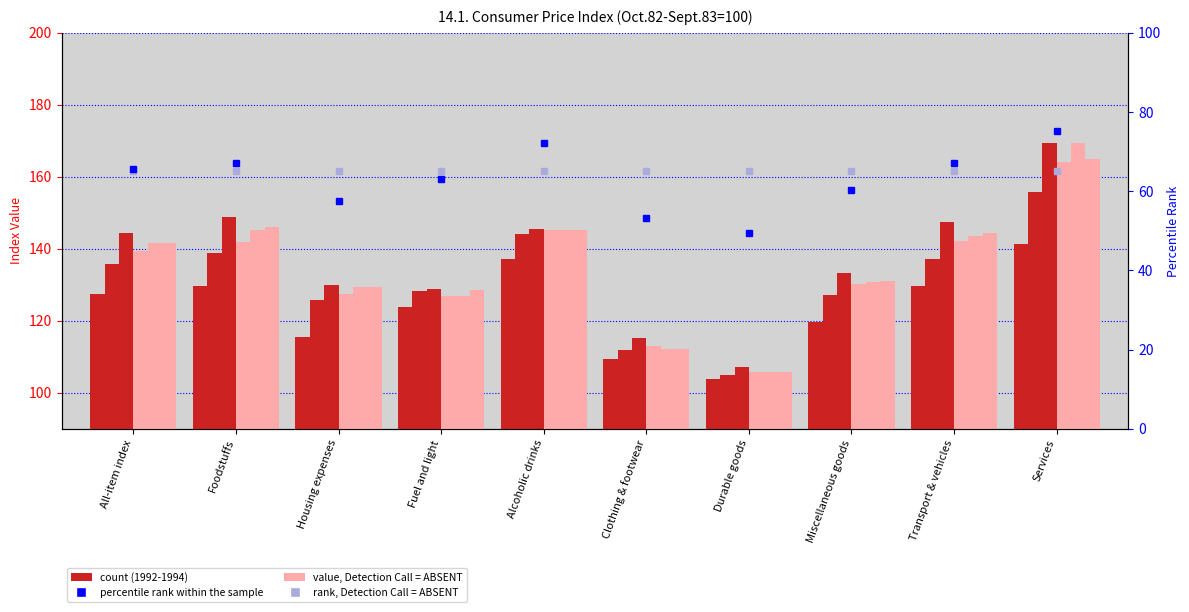

The Jan 1994, Detection Call = ABSENT series shows 232.1 at Alcoholic drinks. True or false?

False